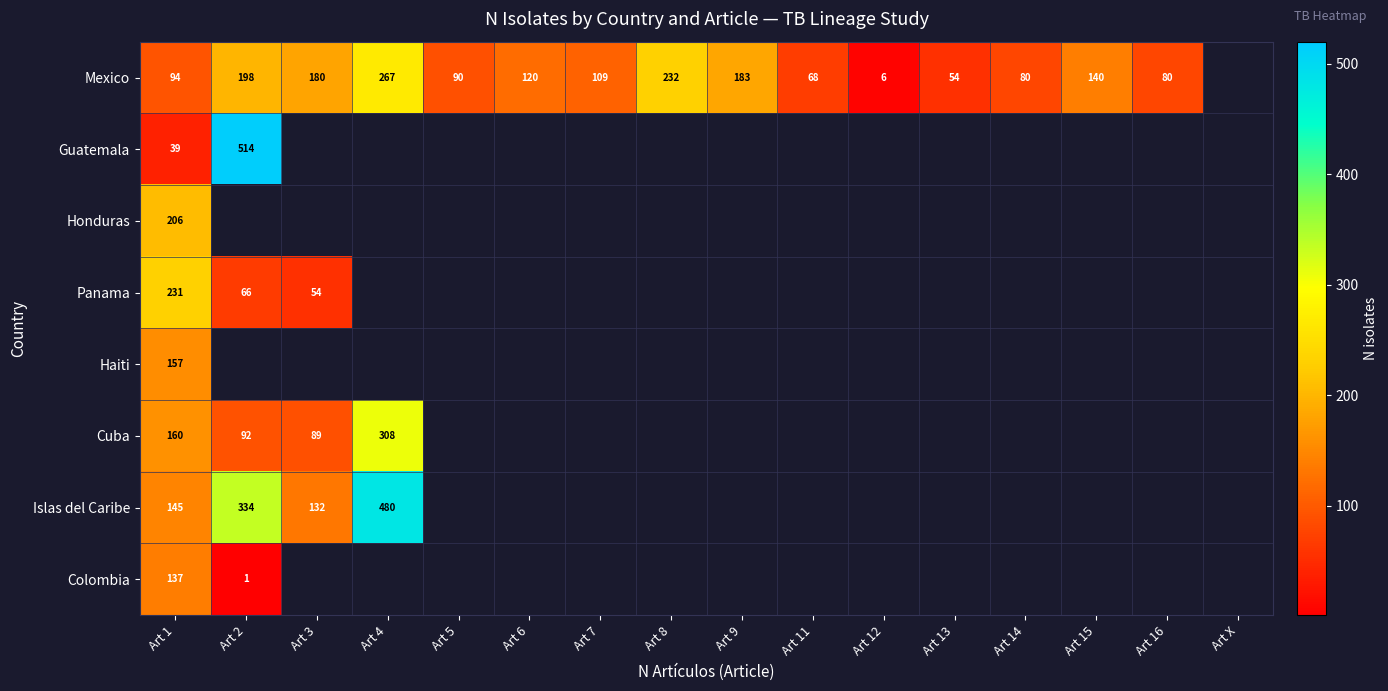

At which category does the chart reach its peak across all series?

Art 2